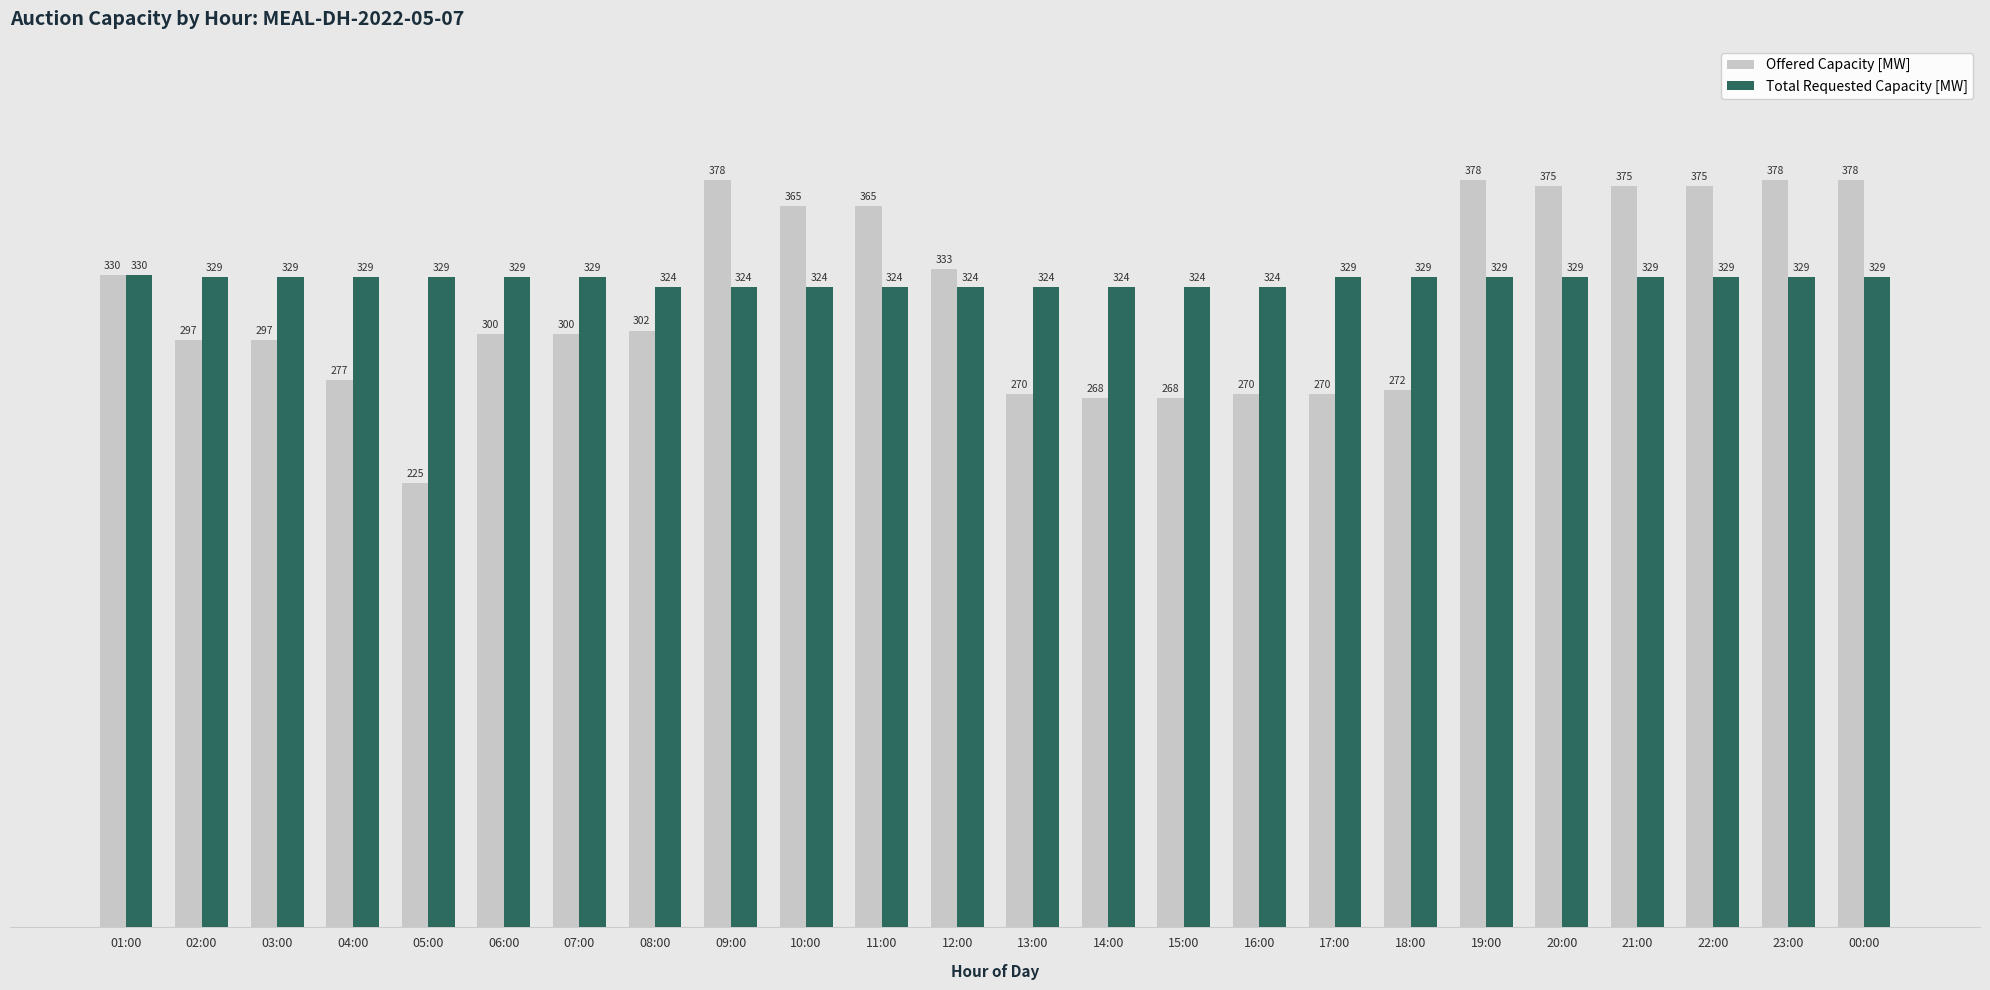

What is the sum of the Offered Capacity [MW] values at 07:00 and 17:00?

570